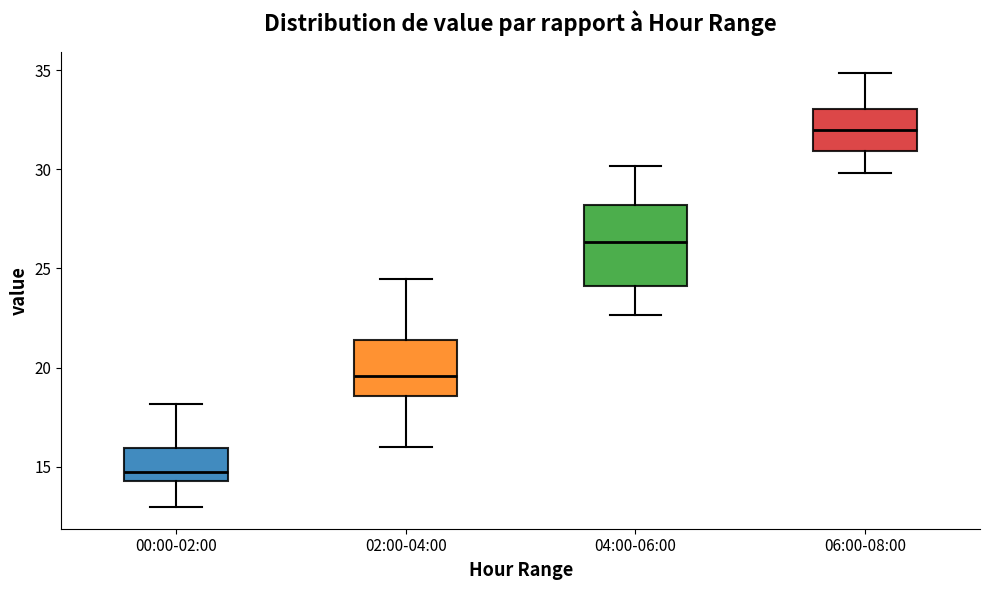

Reading left to right, transcribe this box plot: for each box, give where its median line is, the range the box spans, and where its two whiskers end, as read against the y-axis. The values are not printed on the chart, so give them approximately, as read against the axis.

00:00-02:00: median 15.0, box 14.5 to 16.0, whiskers 13.0 to 18.0
02:00-04:00: median 19.5, box 18.5 to 21.5, whiskers 16.0 to 24.5
04:00-06:00: median 26.5, box 24.0 to 28.0, whiskers 22.5 to 30.0
06:00-08:00: median 32.0, box 31.0 to 33.0, whiskers 30.0 to 35.0